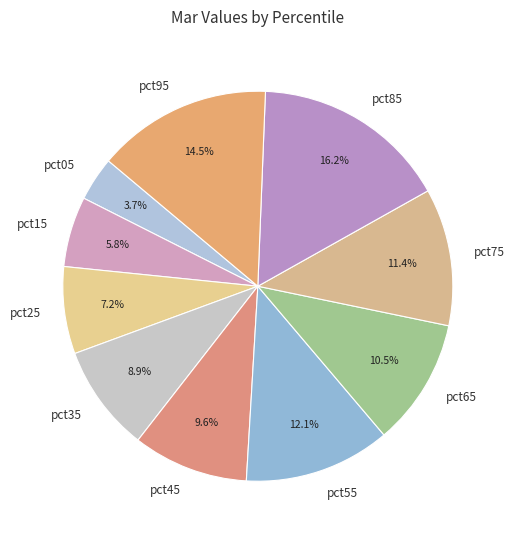

True or false: pct85 accounts for 16% of the total.

True